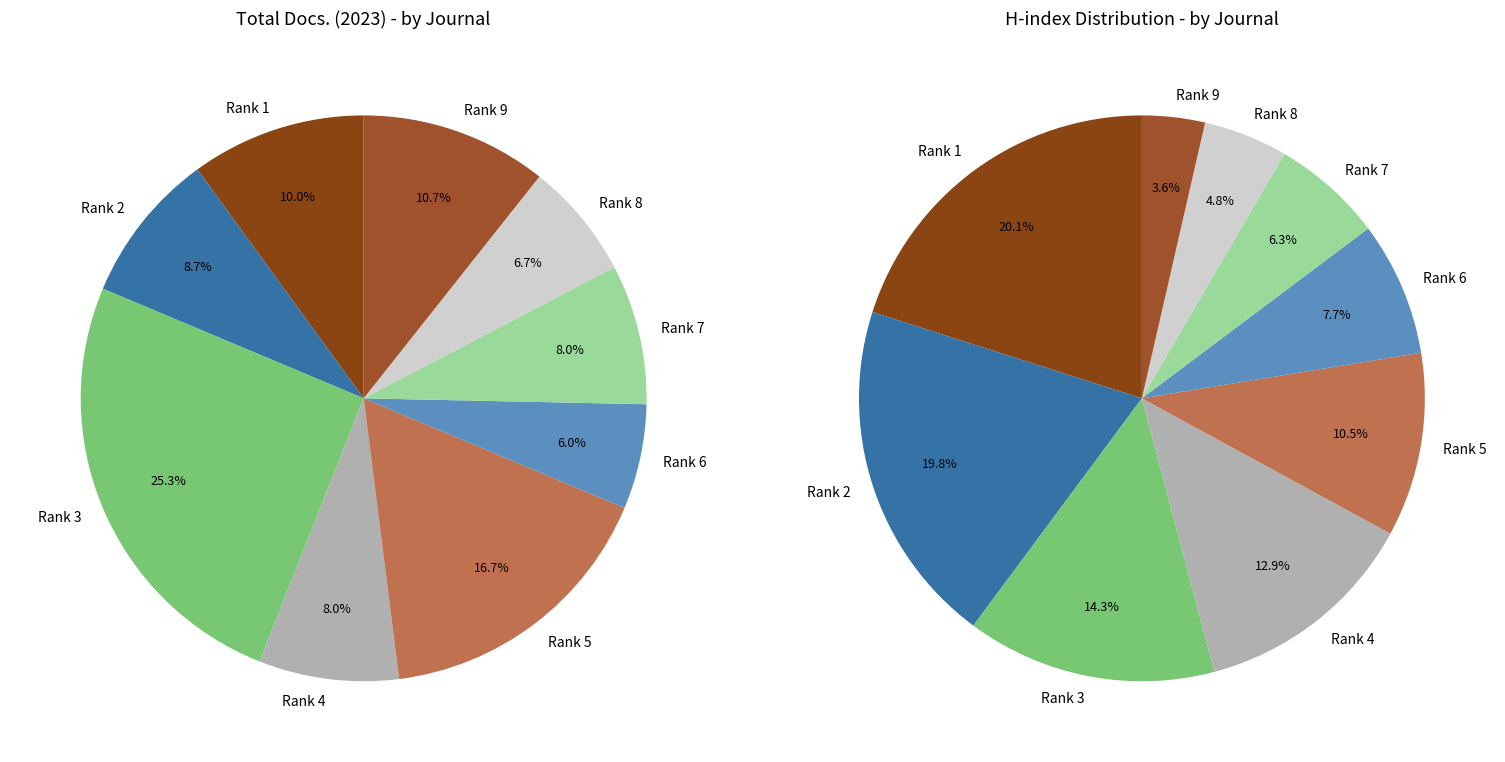

Count the number of slices in the pie.

9